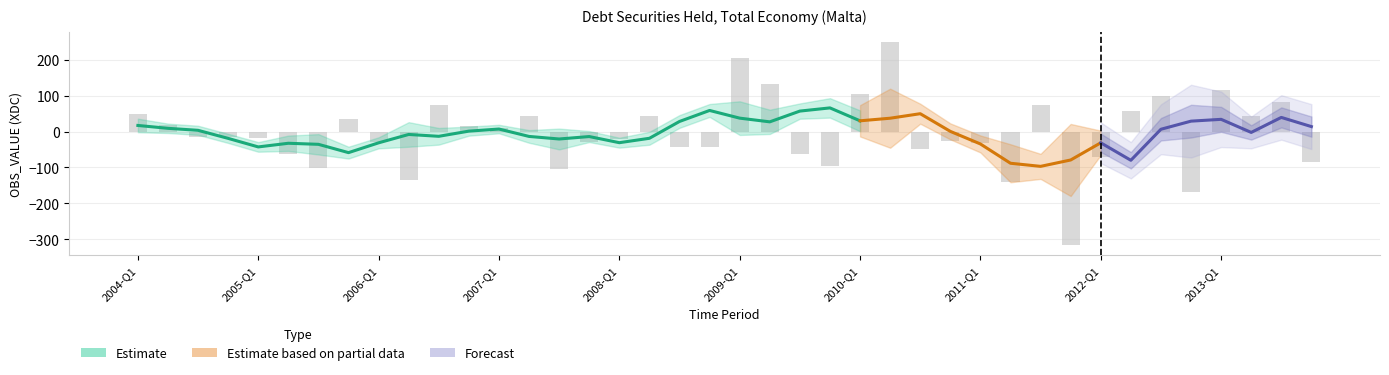

What position from the left is 2007-Q4?

16